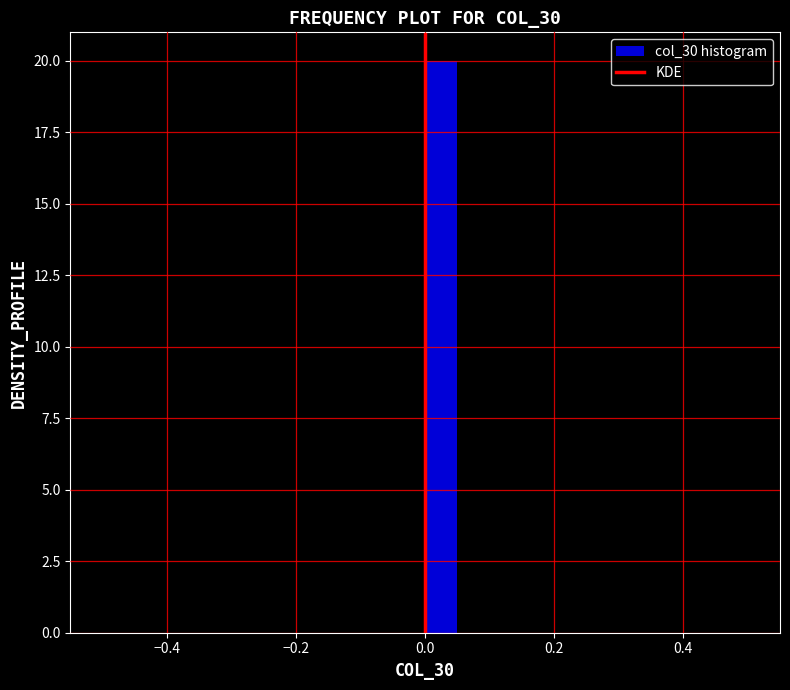

Around what value on the x-axis is the tallest bar? Give the approximate position of its centre, as read against the axis.

0.02